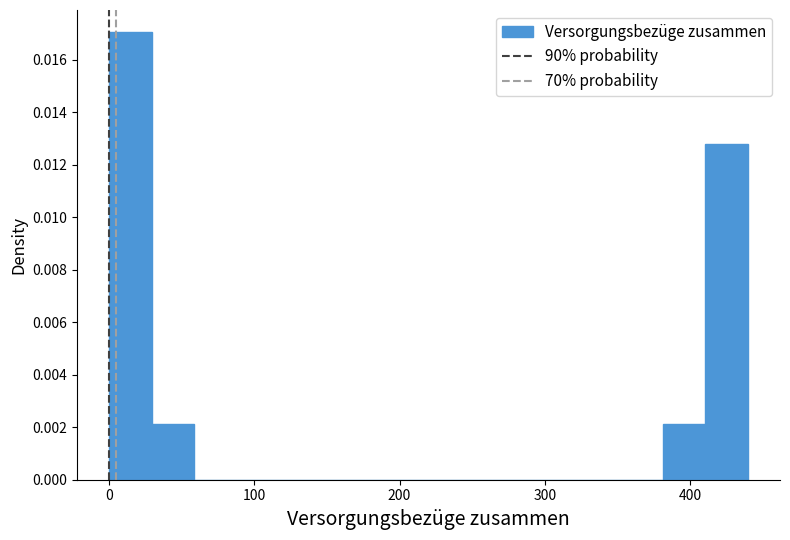

Around what value on the x-axis is the tallest bar? Give the approximate position of its centre, as read against the axis.

10